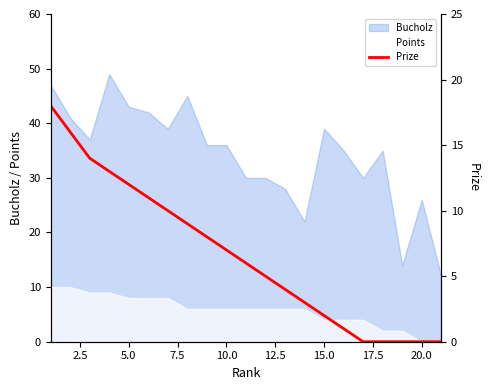

True or false: Points and Bucholz intersect in this chart.

False